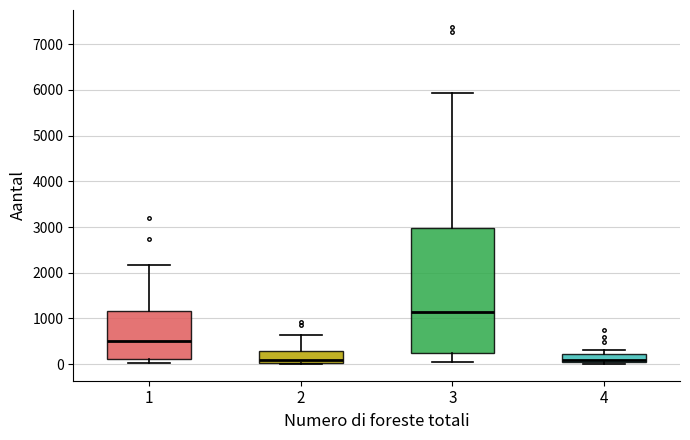

Where does the median line of the box at x = 1 sit on the y-axis? The values are not printed on the chart, so give them approximately, as read against the axis.

500